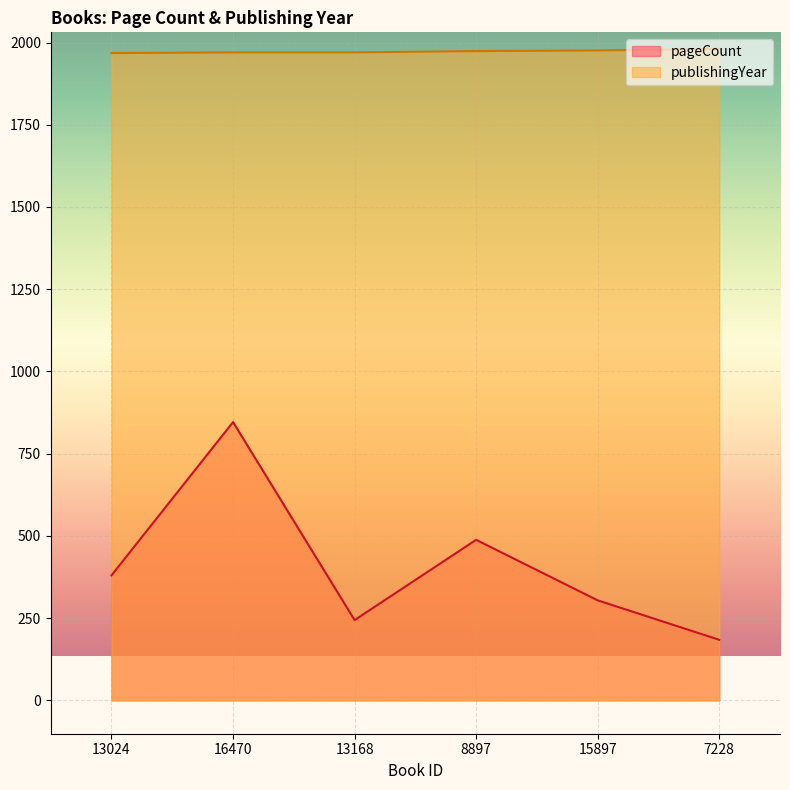

List the labels in order of publishingYear value, smallest first.

13024, 16470, 13168, 8897, 15897, 7228